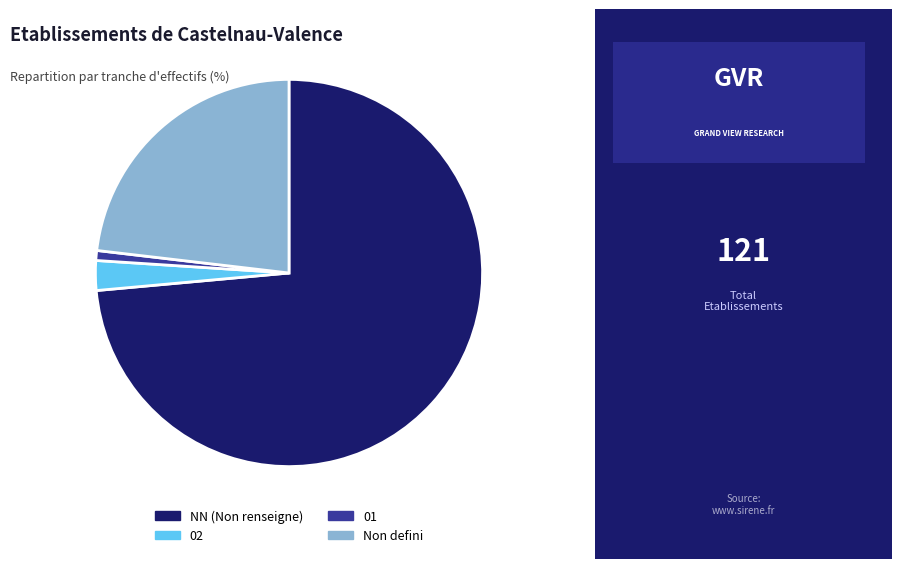

How many slices are in this pie chart?

4